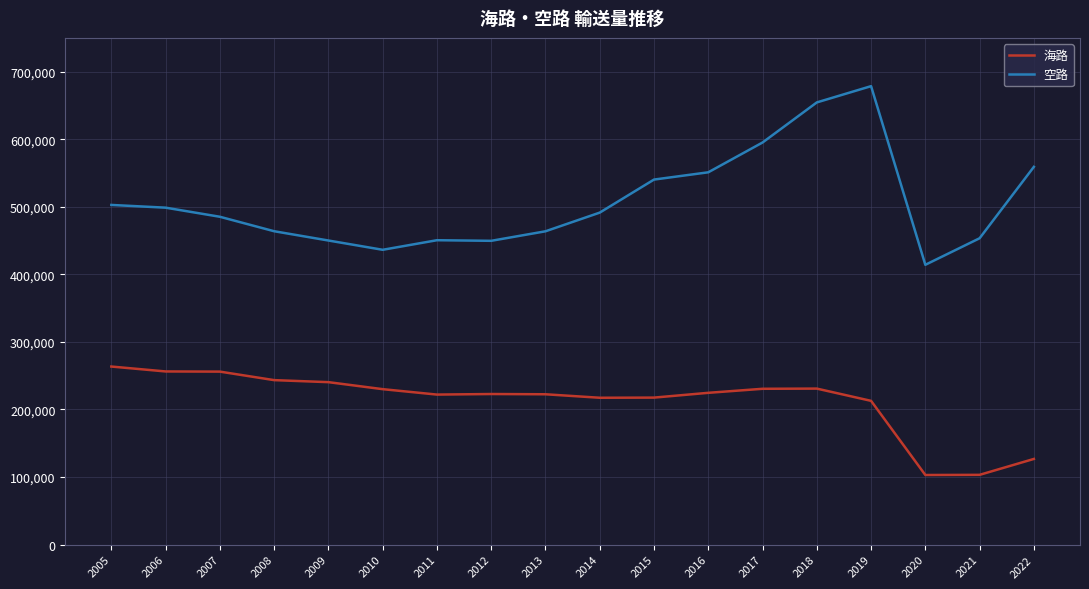

List the series in order of their overall mean, highest first.

空路, 海路